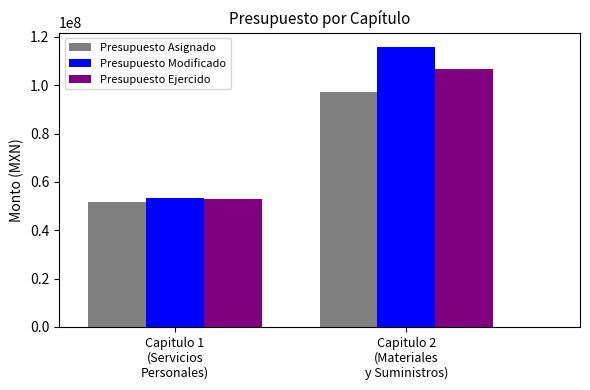

Which label corresponds to the smallest value in the chart?

Capitulo 1
(Servicios
Personales)